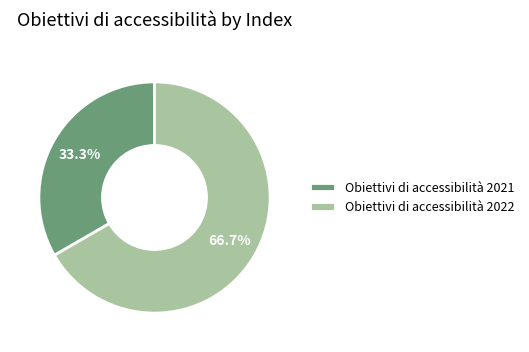

True or false: Obiettivi di accessibilità 2022 accounts for 67% of the total.

True